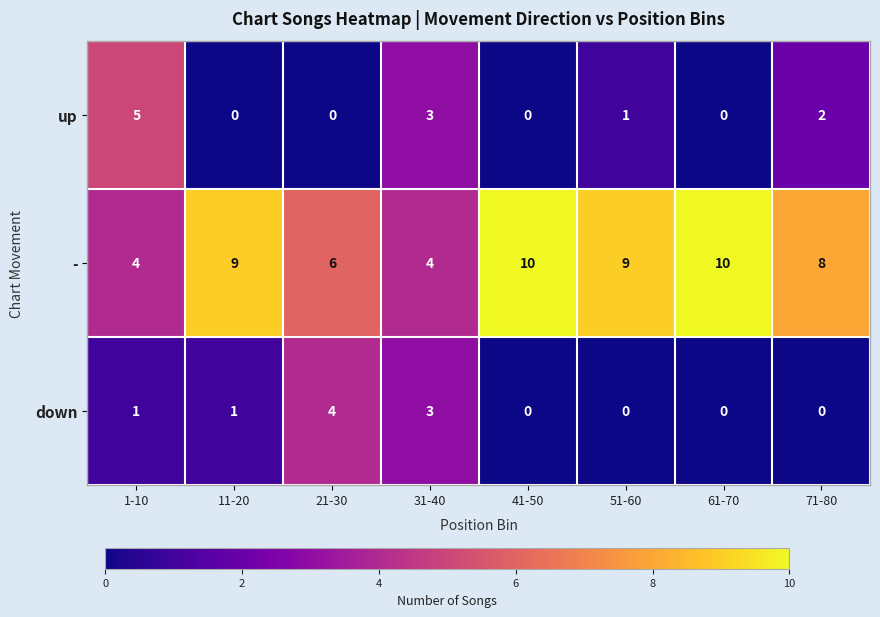

At how many categories does at least one series exceed 7?

5